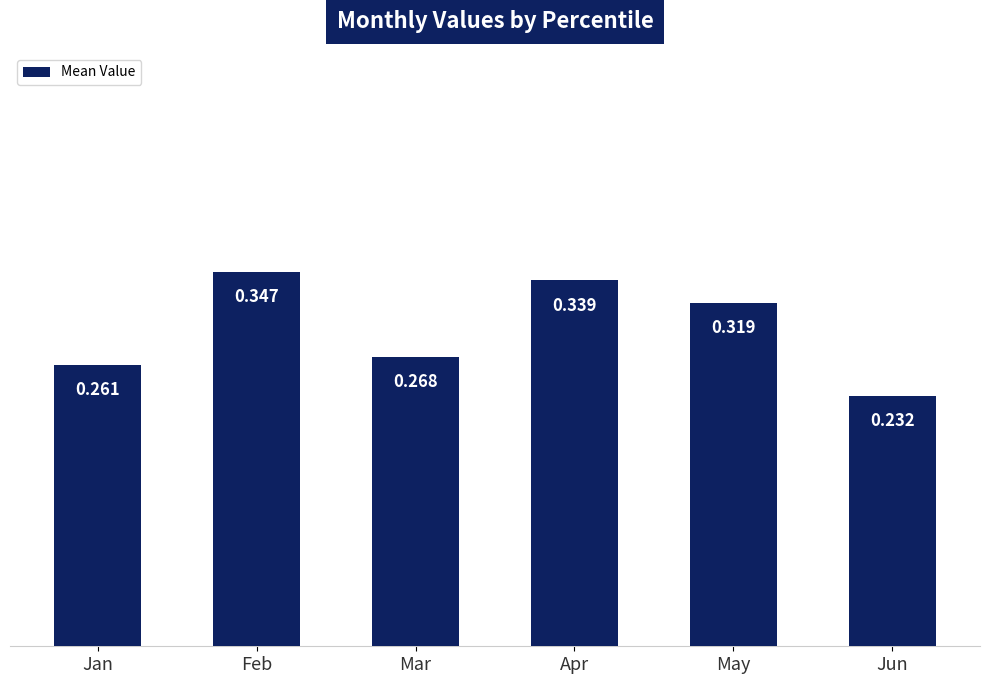

Are the bars grouped side by side (vs. stacked)?

No